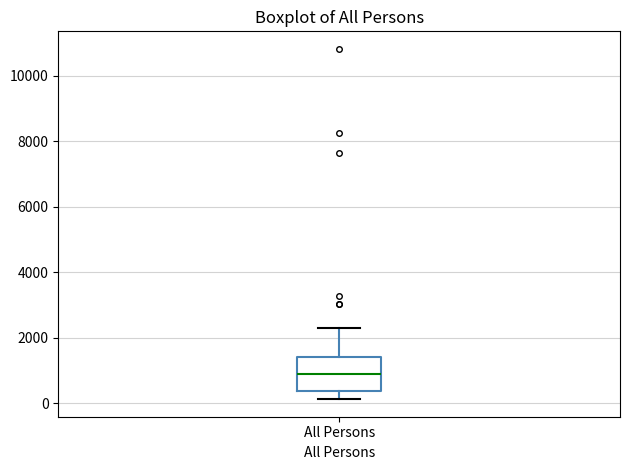

Read this box plot against the y-axis: the position of the median line, the range covered by the box, and the ends of both whiskers. The values are not printed on the chart, so give them approximately, as read against the axis.

median 800, box 400 to 1400, whiskers 200 to 2200